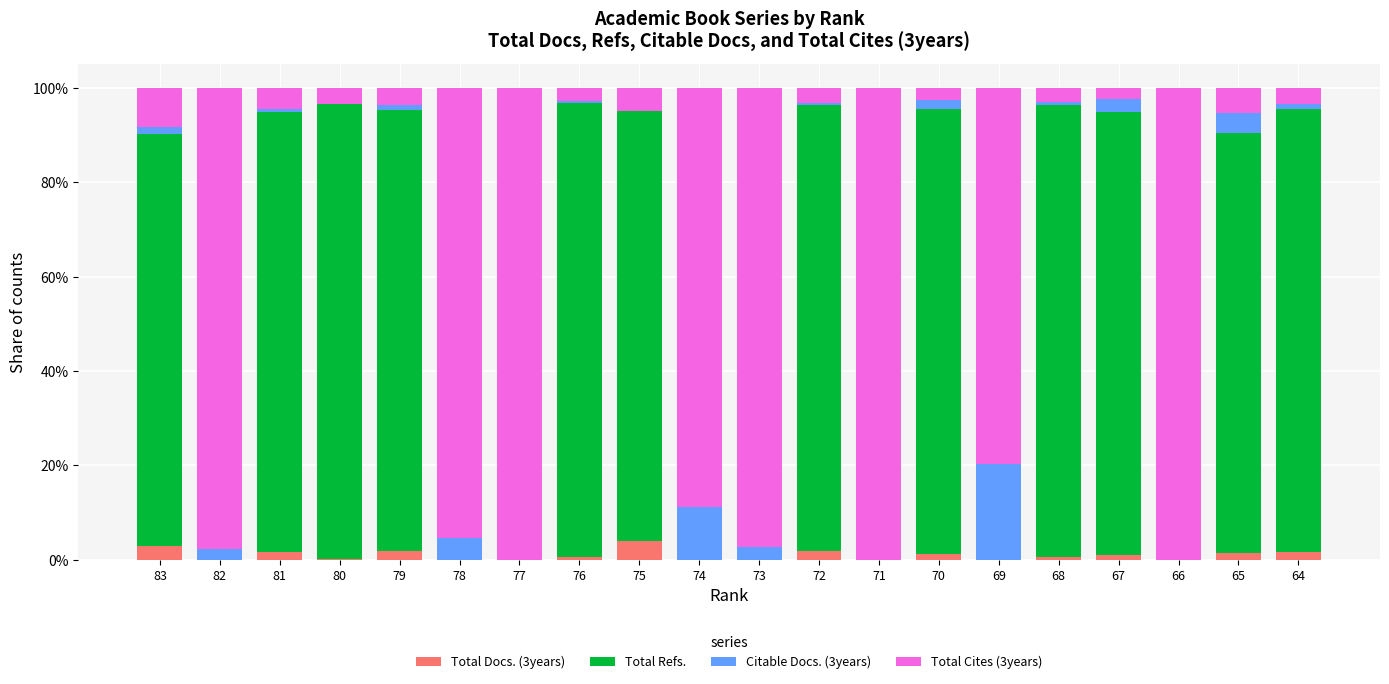

The value of Total Refs. at 75 is 0.5. True or false?

False